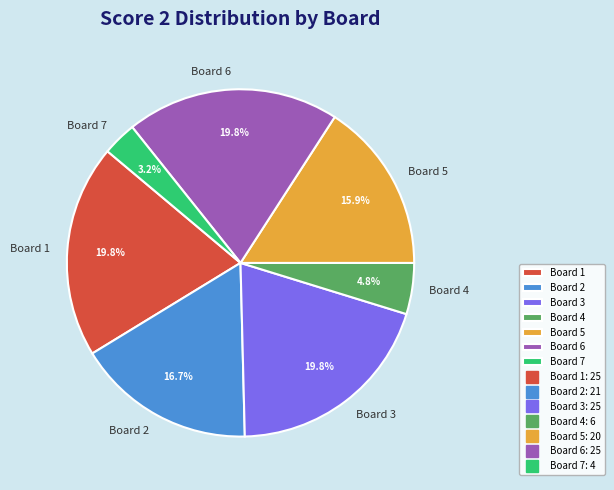

The Board 3 slice represents 20% of the pie. True or false?

True